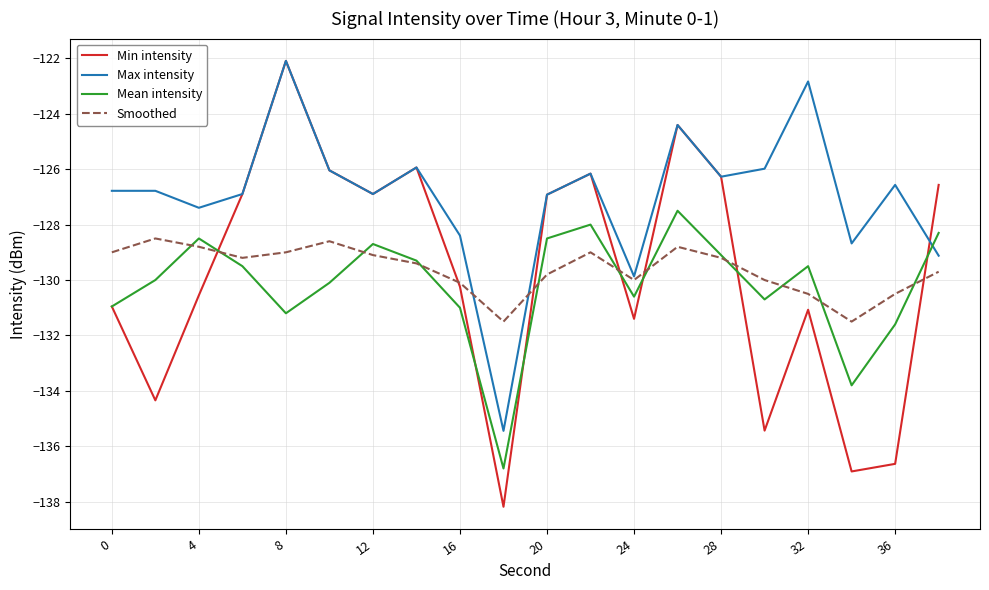

Which series has the widest spread of values?

Min intensity